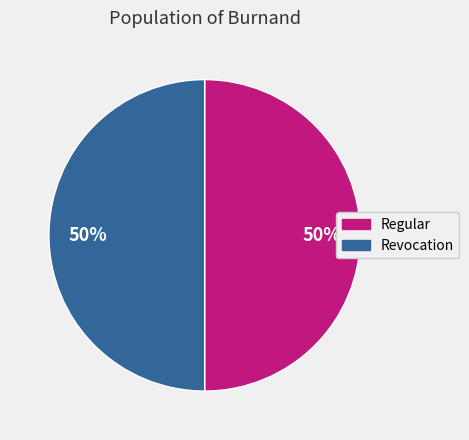

Do Revocation and Regular together represent more than half of the pie?

Yes